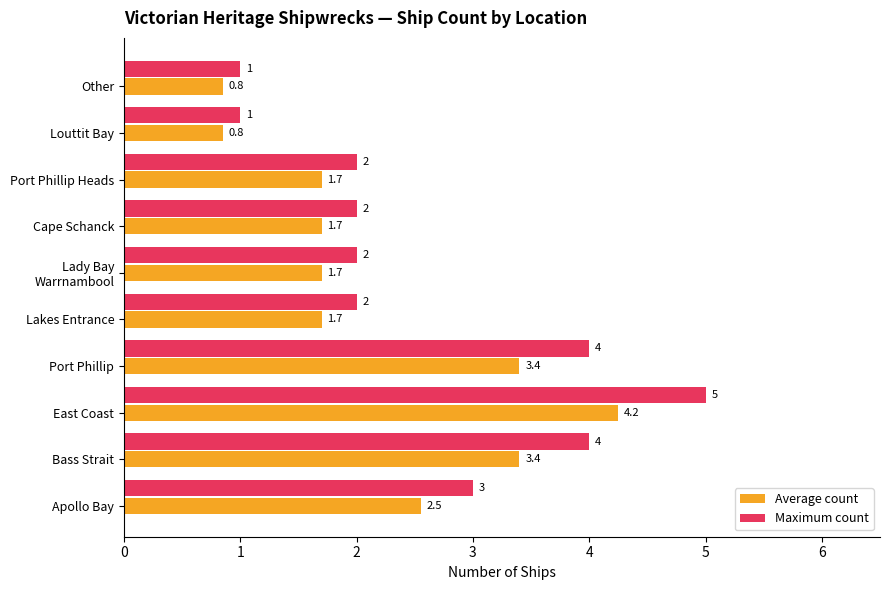

How many series are shown in this chart?

2